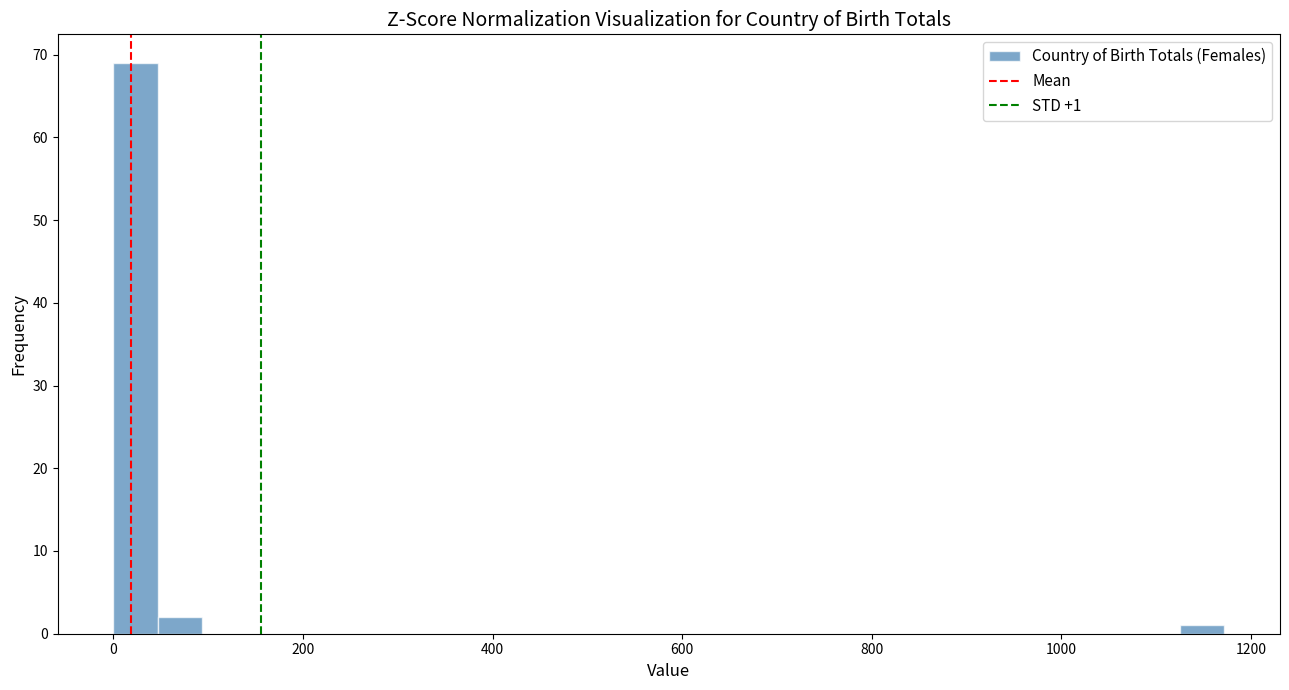

Read against the x-axis, roughly where is the centre of the tallest bar?

20